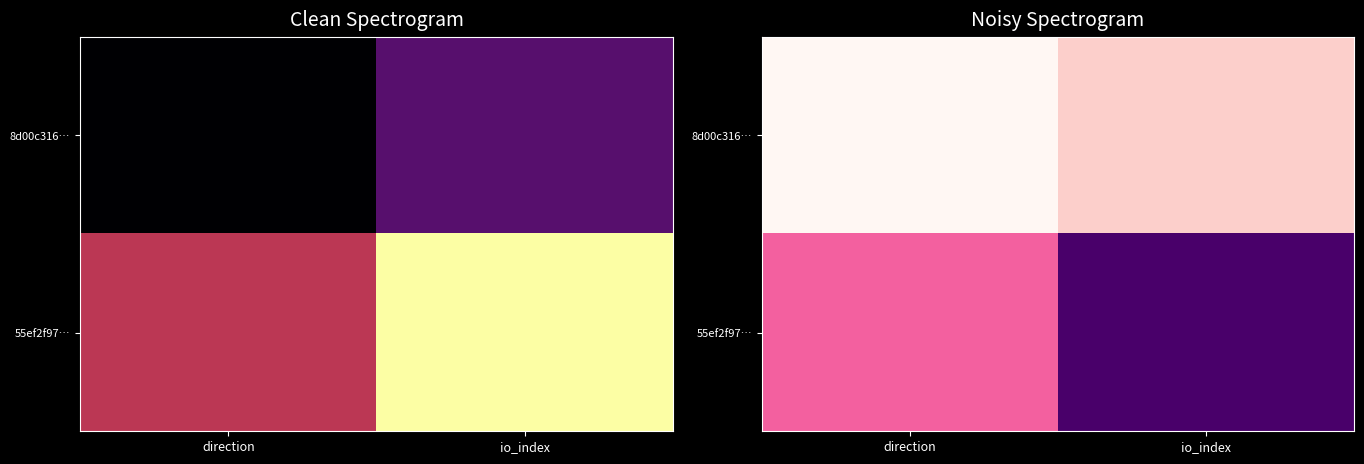

At which label does 55ef2f97… reach its minimum?

direction